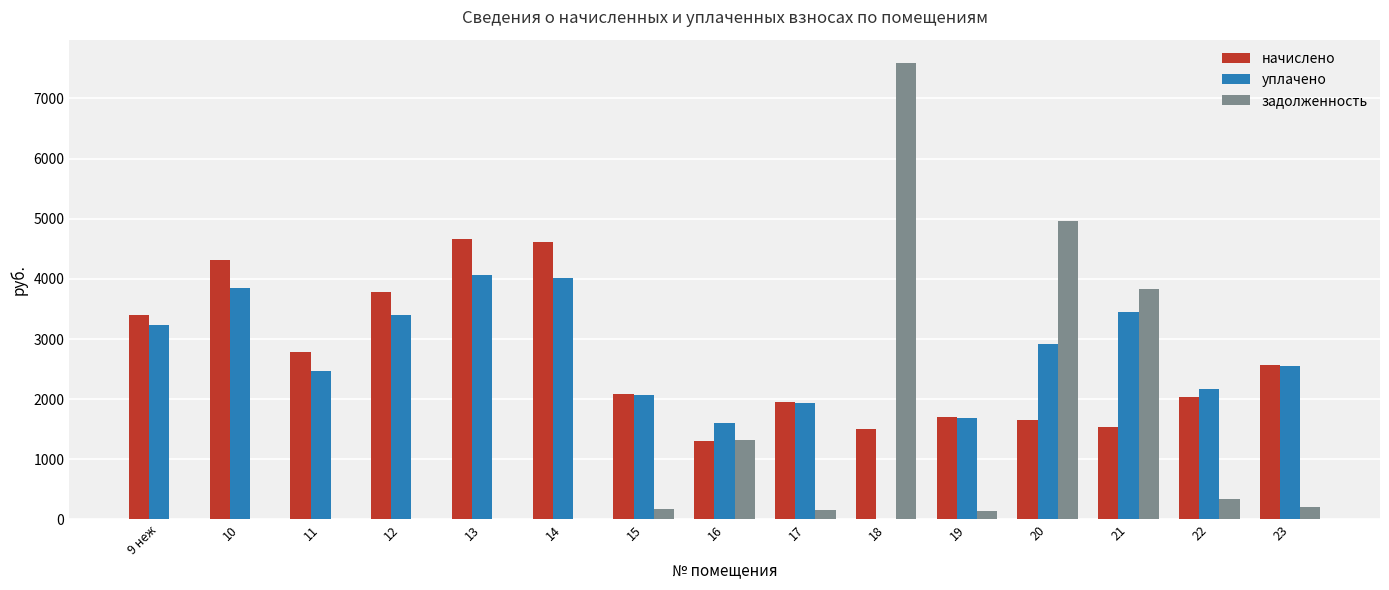

What is the sum of the уплачено values at 16 and 10?

5445.5